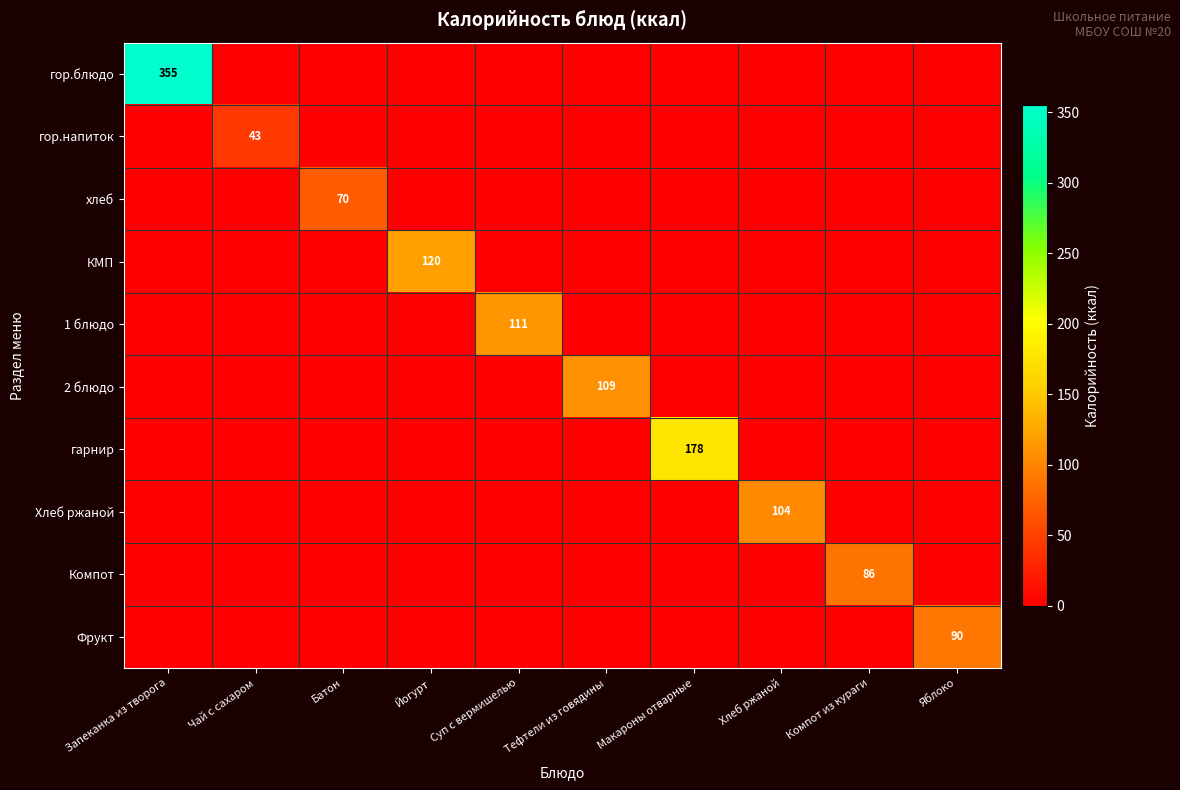

The гор.напиток series shows 69 at Чай с сахаром. True or false?

False